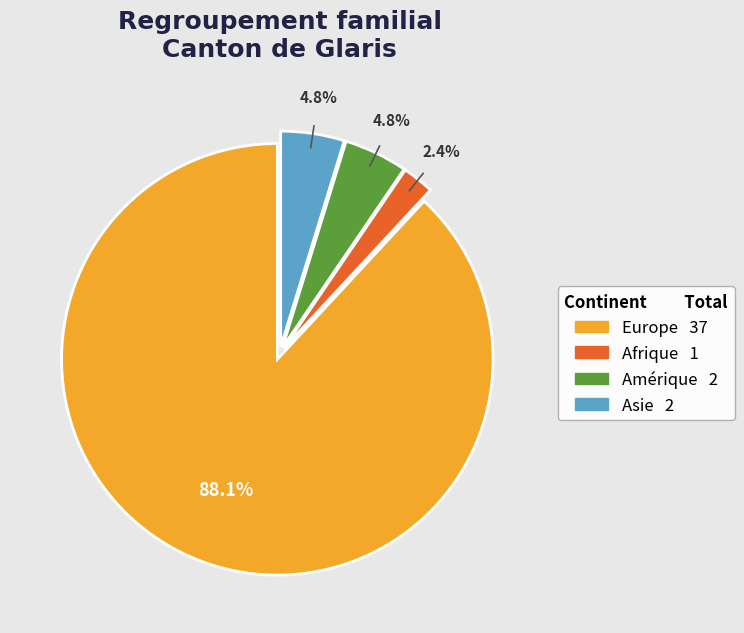

Is there any slice that represents more than half of the pie?

Yes